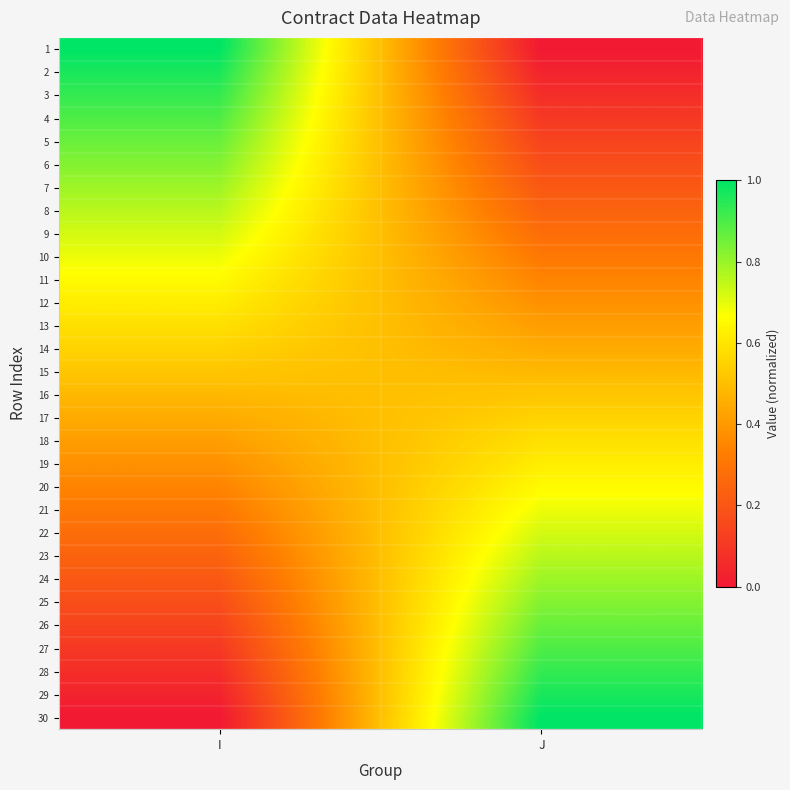

At which category is the sum across all series the highest?

I